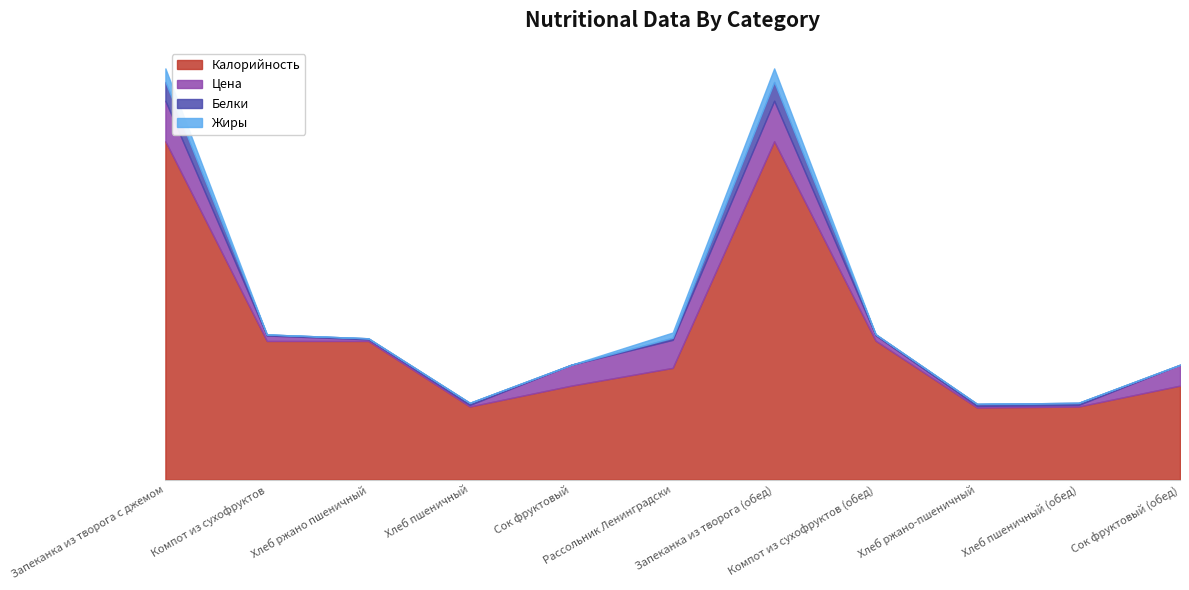

True or false: Белки has a value of 2.0 at Рассольник Ленинградски.

True